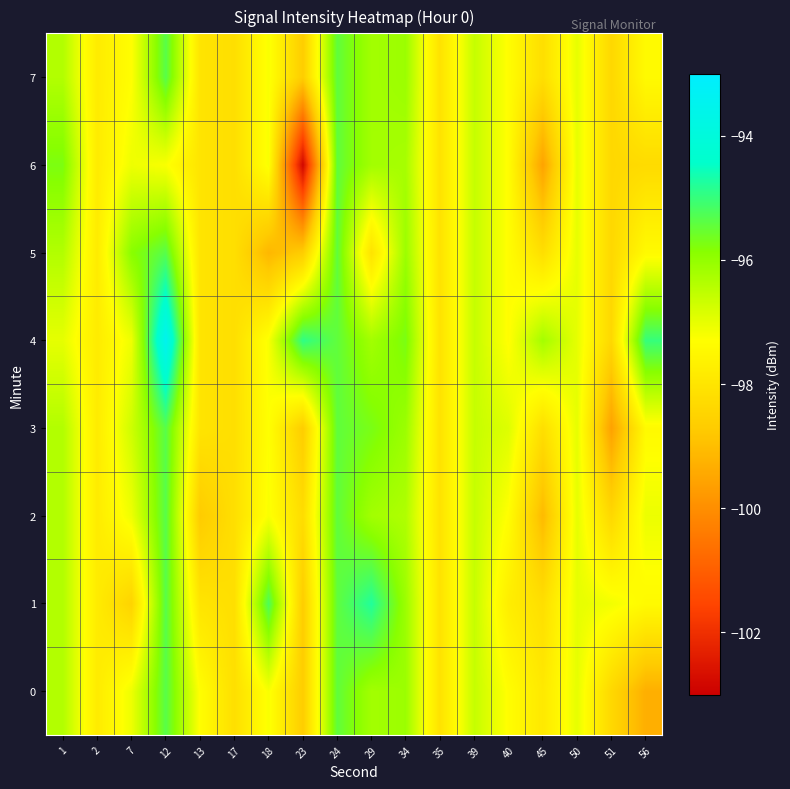

Which series changed the most between 50 and 51?

row_3